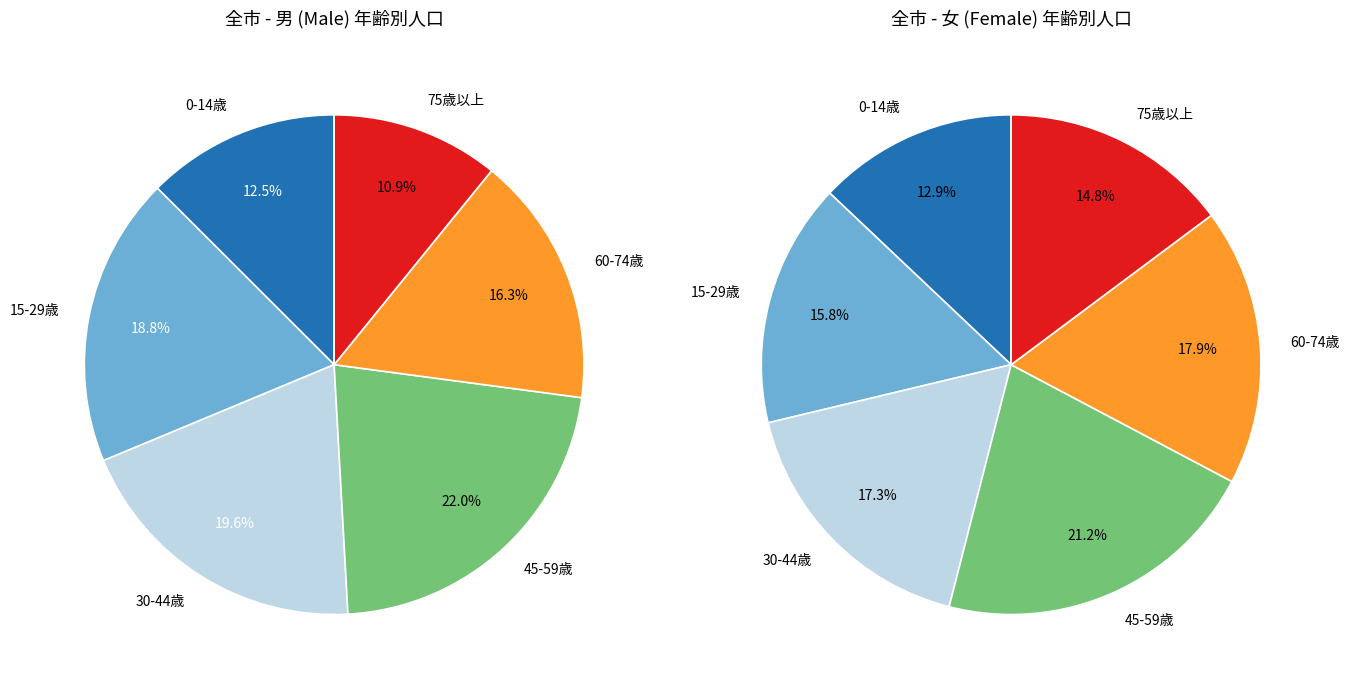

Combined, do 男 and 女 account for over 50%?

Yes